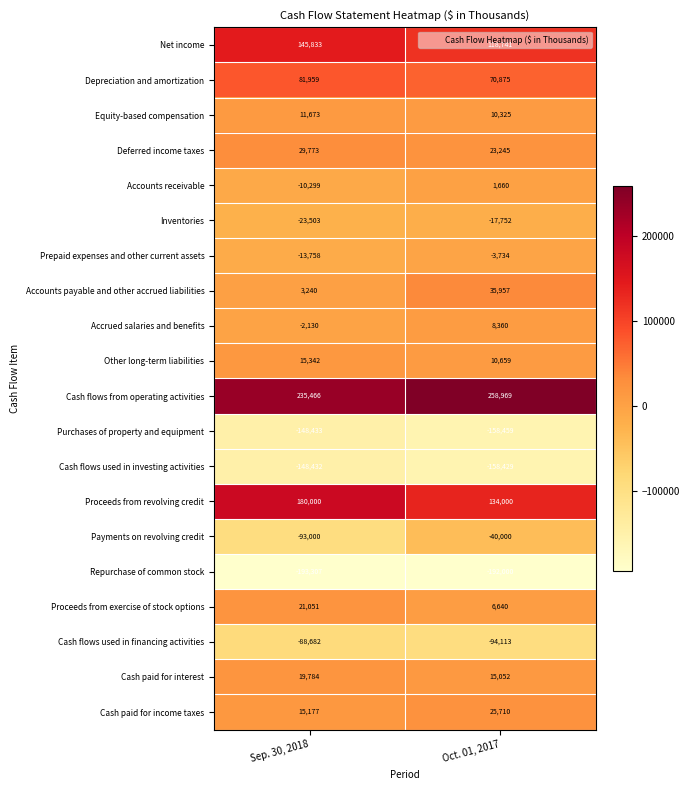

What is the difference between the Equity-based compensation values at Oct. 01, 2017 and Sep. 30, 2018?

1348